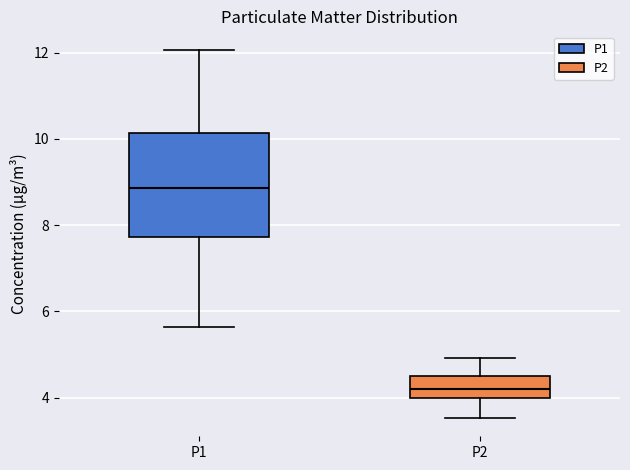

Reading left to right, transcribe this box plot: for each box, give where its median line is, the range the box spans, and where its two whiskers end, as read against the y-axis. The values are not printed on the chart, so give them approximately, as read against the axis.

P1: median 8.8, box 7.8 to 10.2, whiskers 5.6 to 12.0
P2: median 4.2, box 4.0 to 4.6, whiskers 3.6 to 5.0